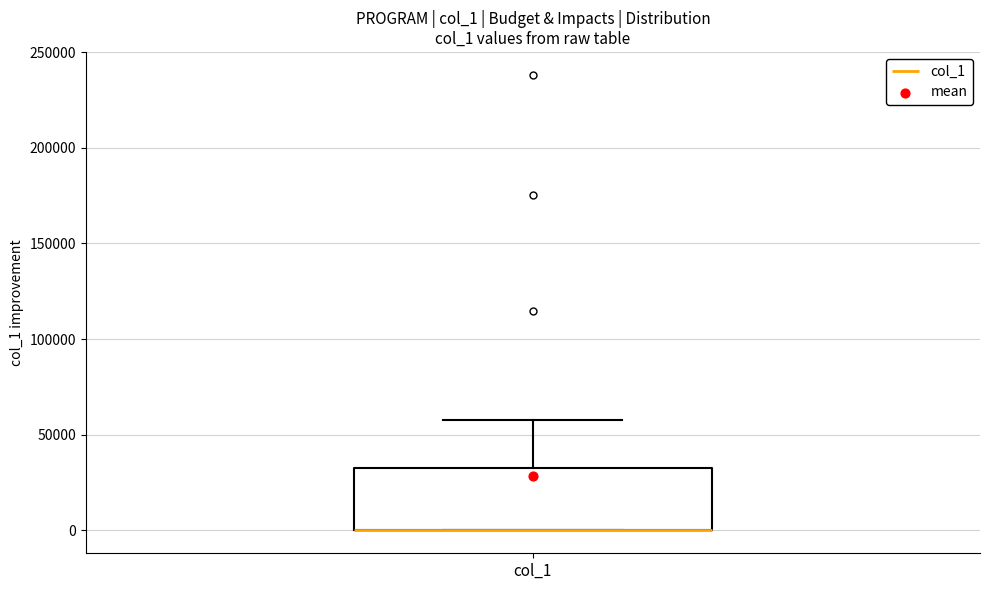

Read this box plot against the y-axis: the position of the median line, the range covered by the box, and the ends of both whiskers. The values are not printed on the chart, so give them approximately, as read against the axis.

median 0 (drawn on the box's lower edge), box 0 to 35000, whiskers 0 to 60000